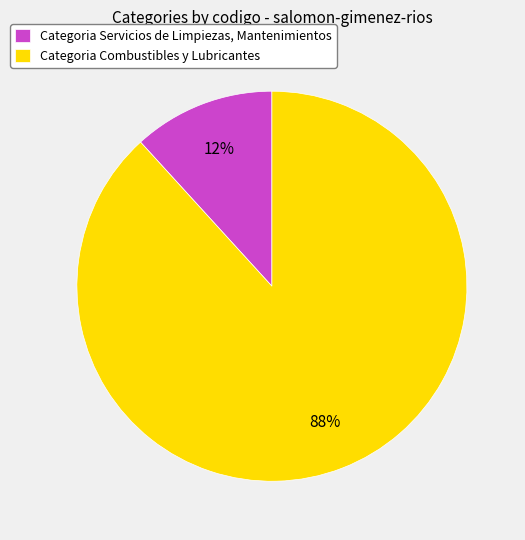

Is it true that Categoria Servicios de Limpiezas, Mantenimientos is 12% of the pie?

True